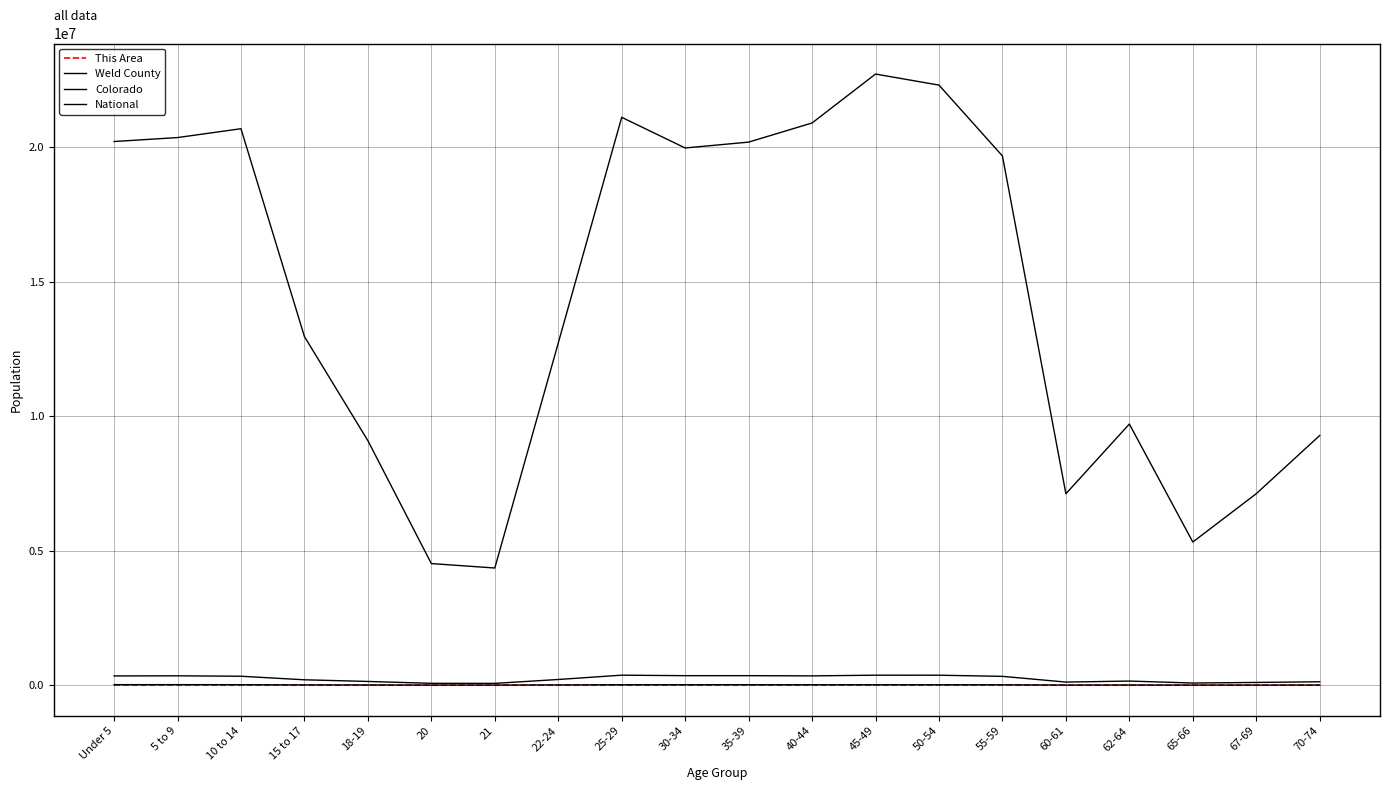

Is the value of This Area at 18-19 greater than the value of Colorado at 45-49?

No